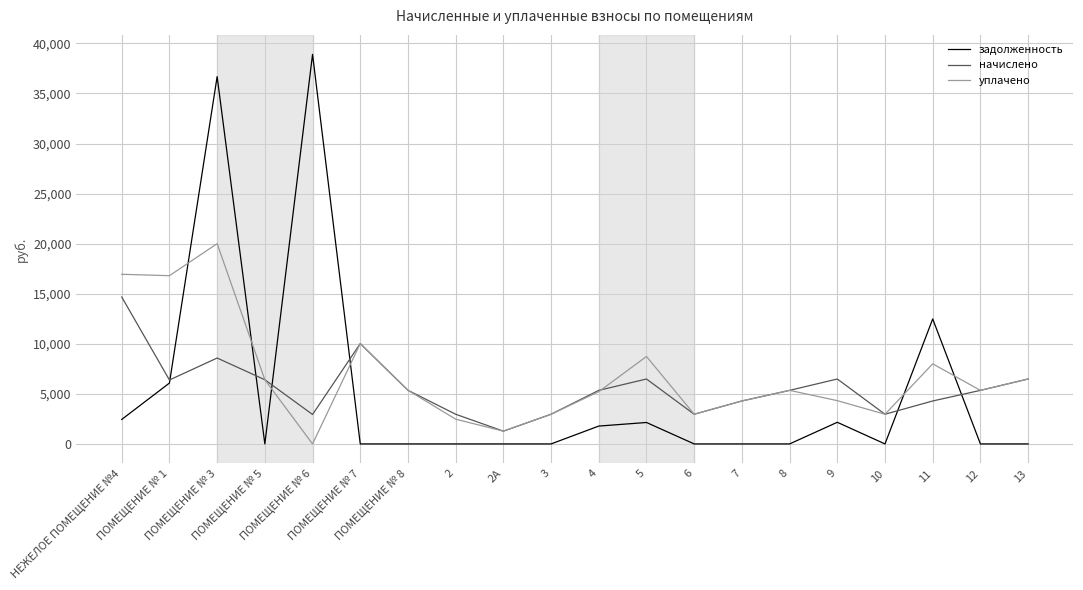

True or false: задолженность has a value of 20714.5 at ПОМЕЩЕНИЕ № 8.

False